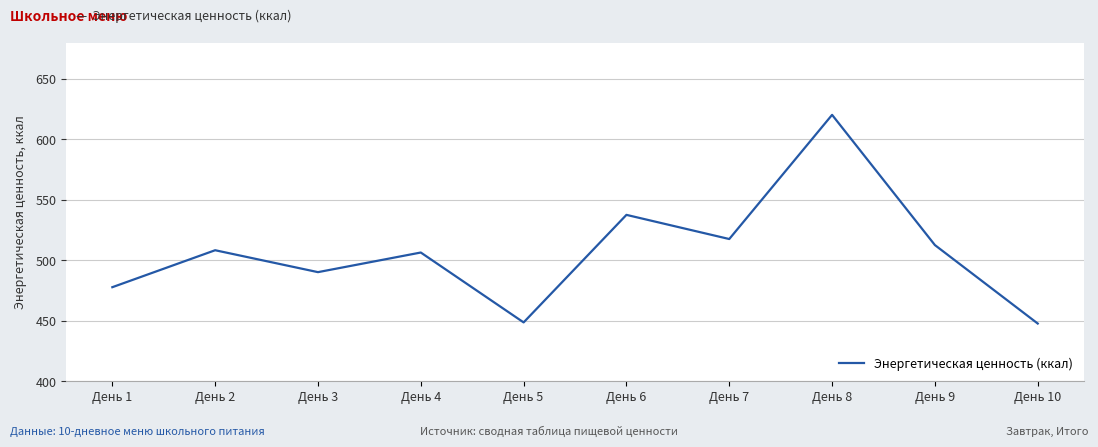

What is the minimum value shown in the chart?

447.7